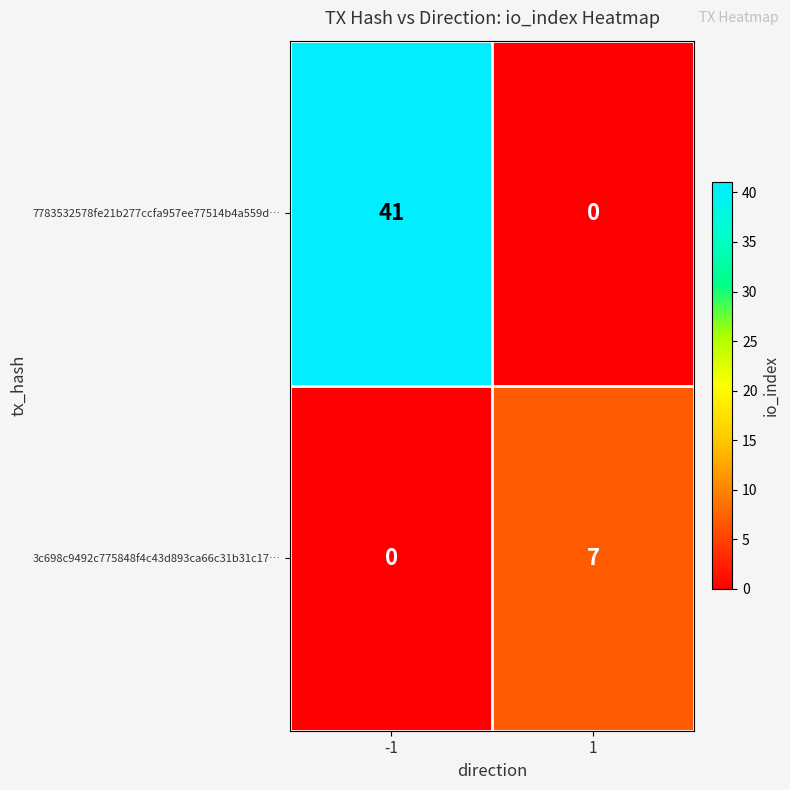

Which series has the largest range (max minus min)?

7783532578fe21b277ccfa957ee77514b4a559d…